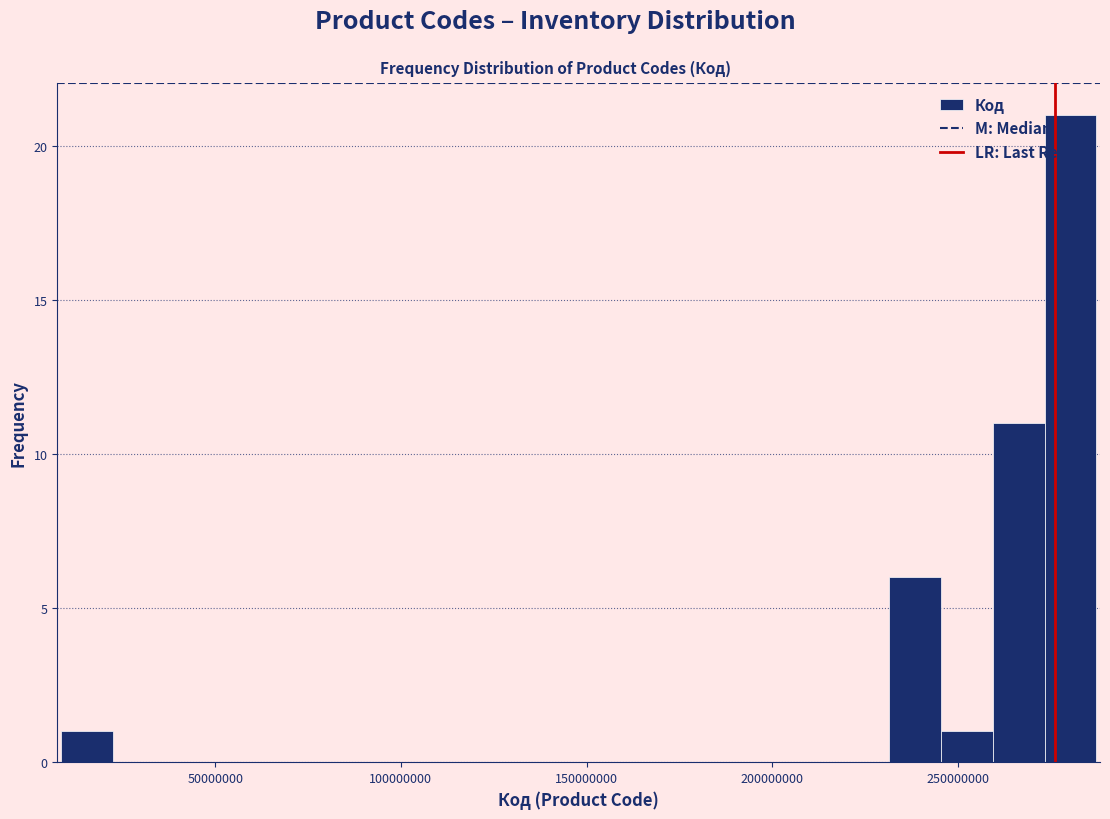

Read against the x-axis, roughly where is the centre of the tallest bar?

280000000